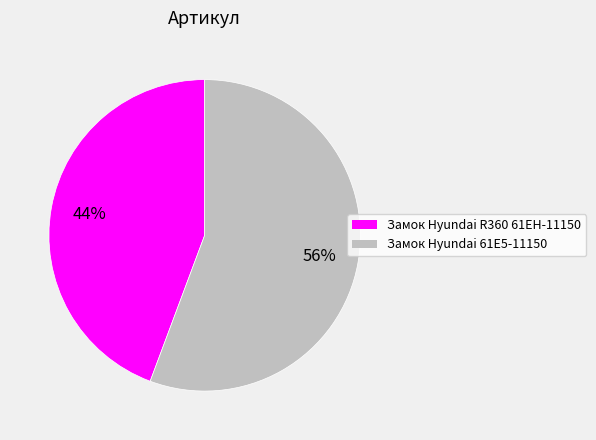

To the nearest percent, what is the average slice percentage?

50%